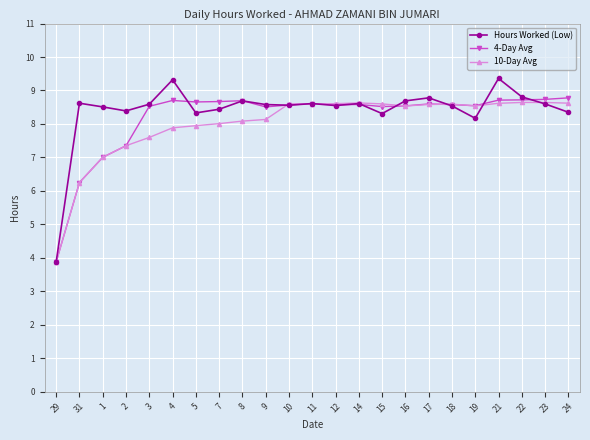

Where is 4-Day Avg nearest to the value 6?

31